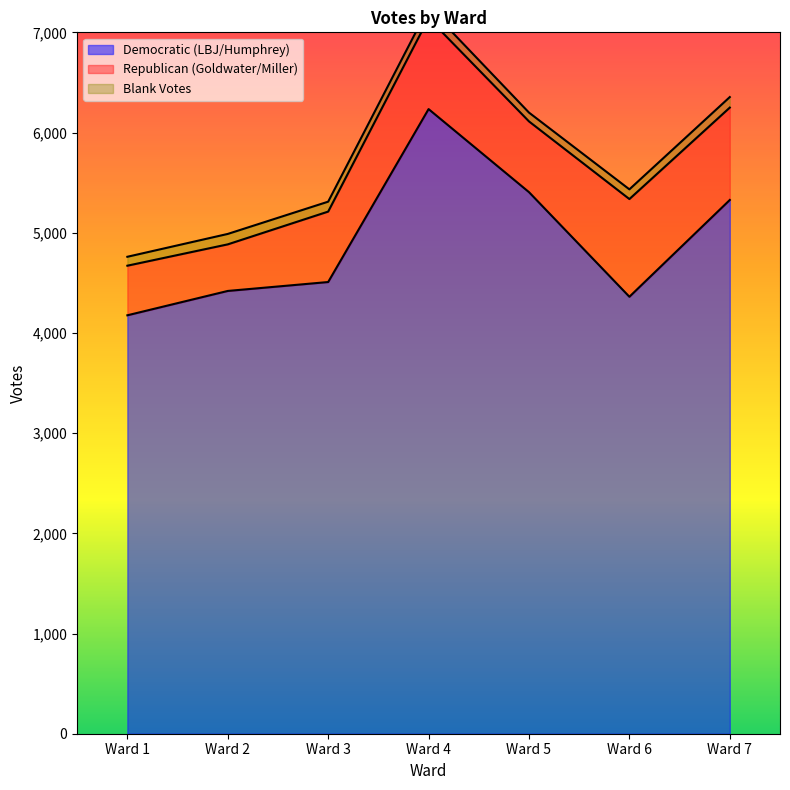

Rank the series by their maximum value, from lowest to highest.

Blank Votes, Republican (Goldwater/Miller), Democratic (LBJ/Humphrey)